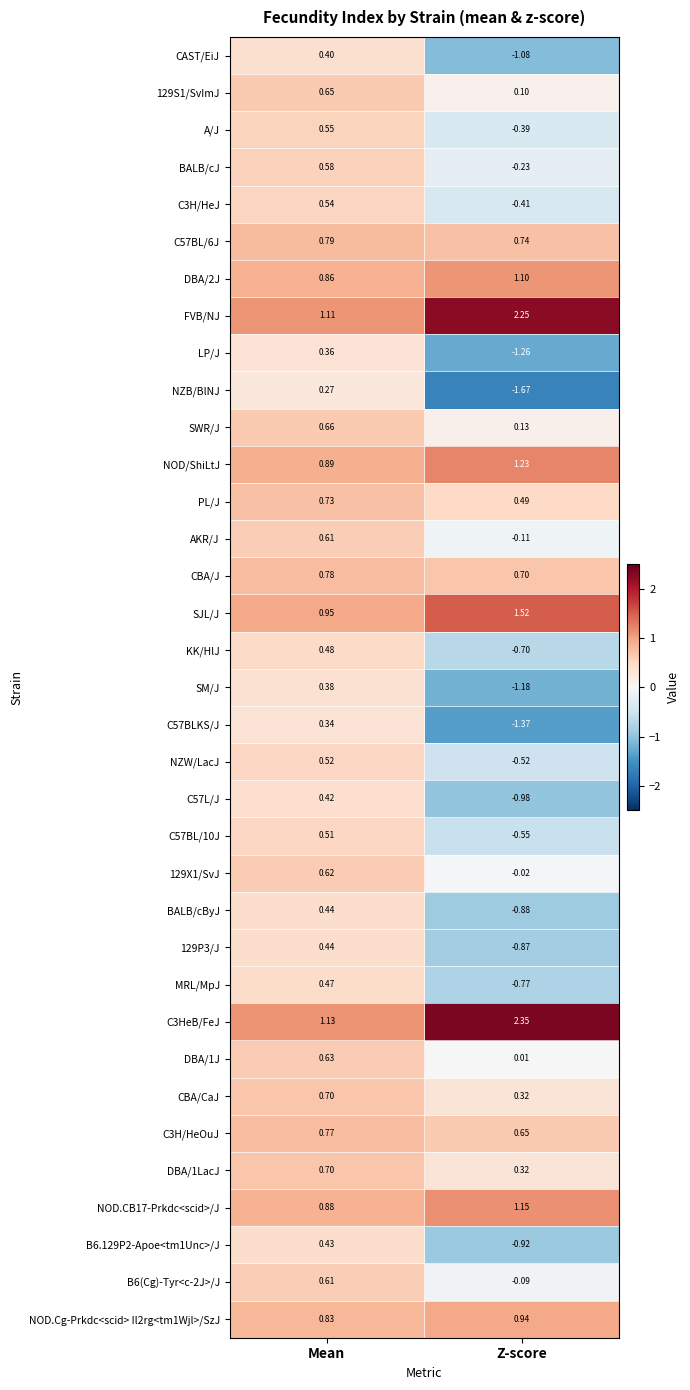

Where is C3H/HeOuJ nearest to the value 0?

Z-score